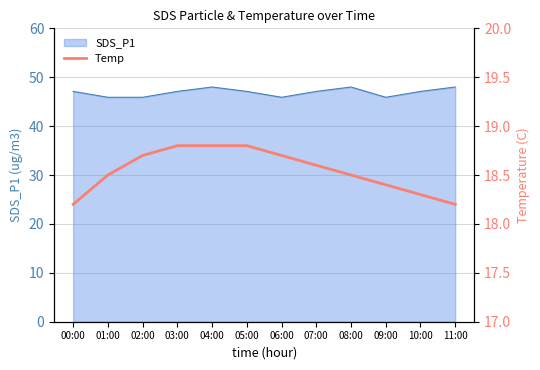

True or false: SDS_P1 has a value of 28.9 at 04:00.

False